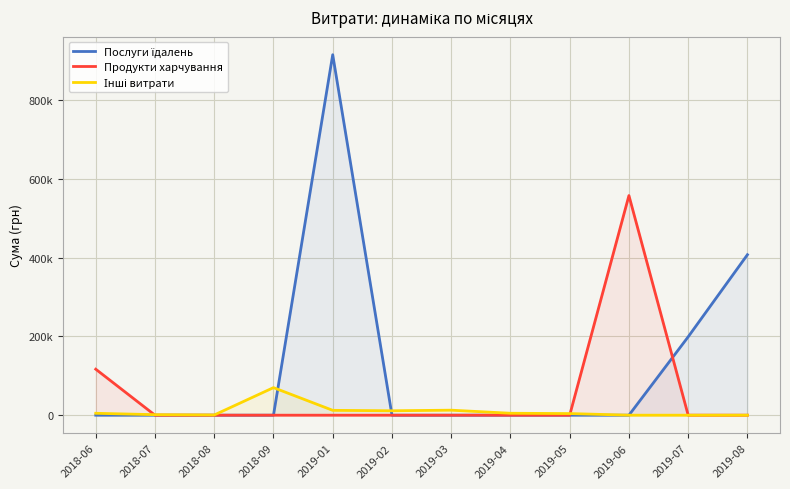

Between which two adjacent categories do Інші витрати and Продукти харчування first intersect?

2018-06 and 2018-07